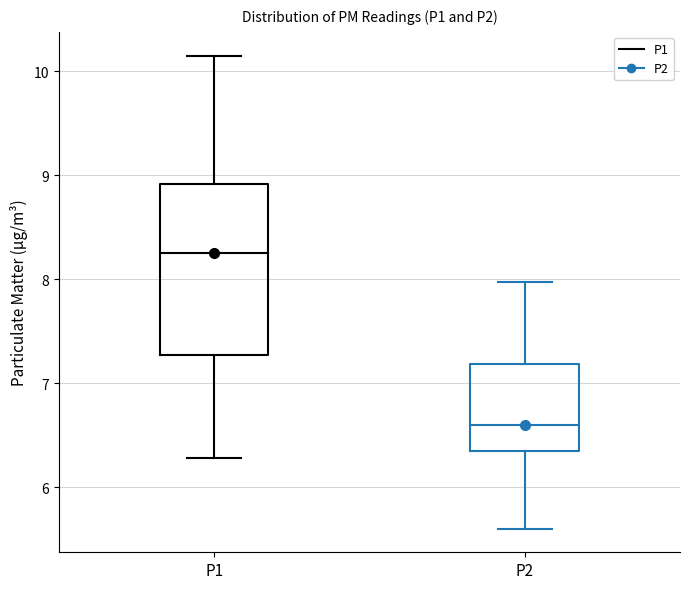

Which box's median line is the highest?

P1